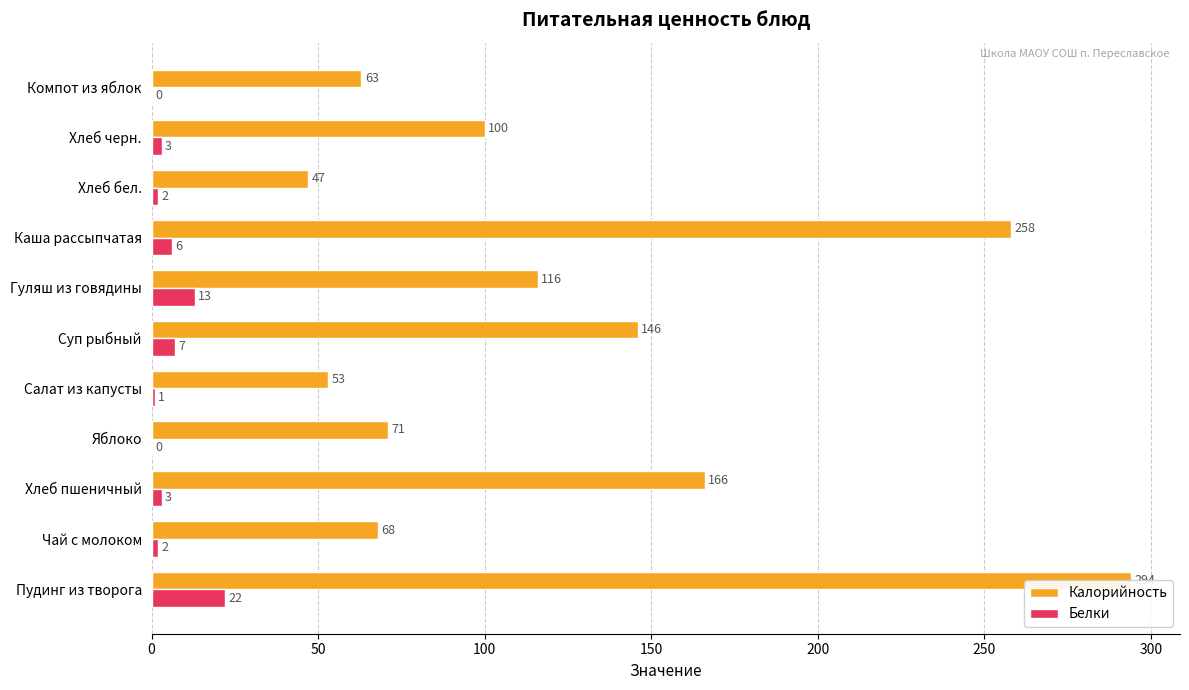

What is the value of the Калорийность bar at the 2nd from the left?

68